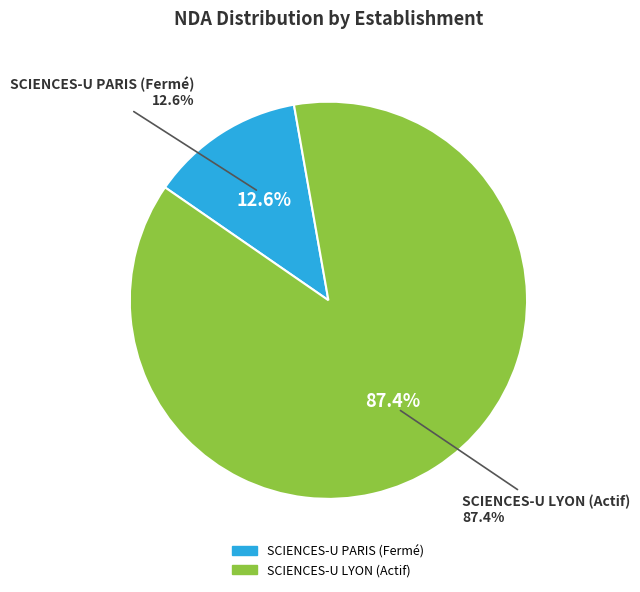

Which category accounts for the majority?

SCIENCES-U LYON (Actif)